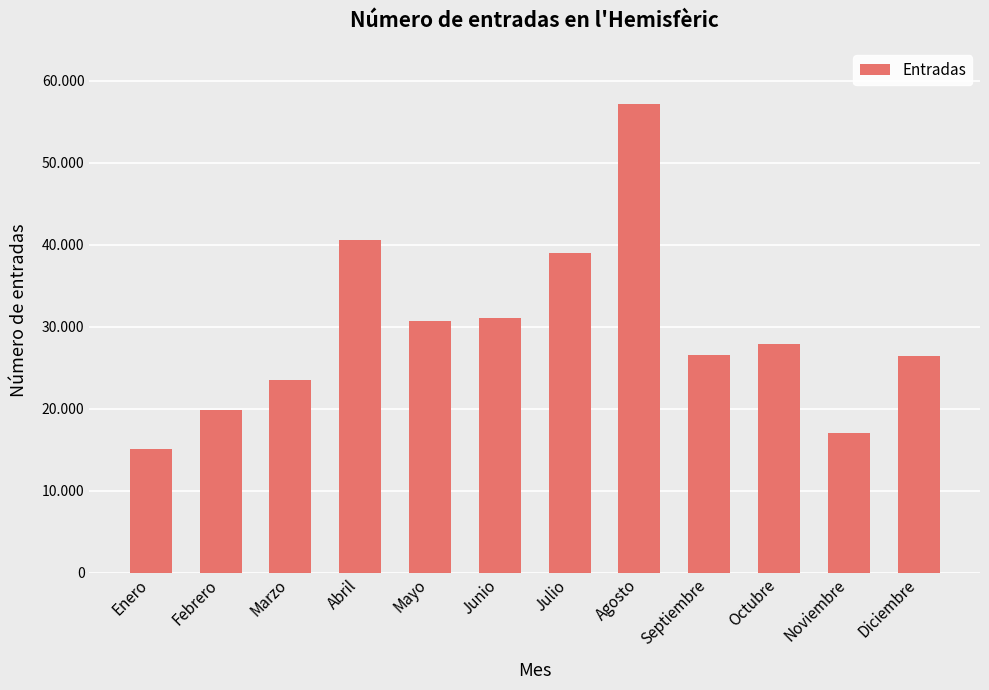

Does the chart contain any negative values?

No